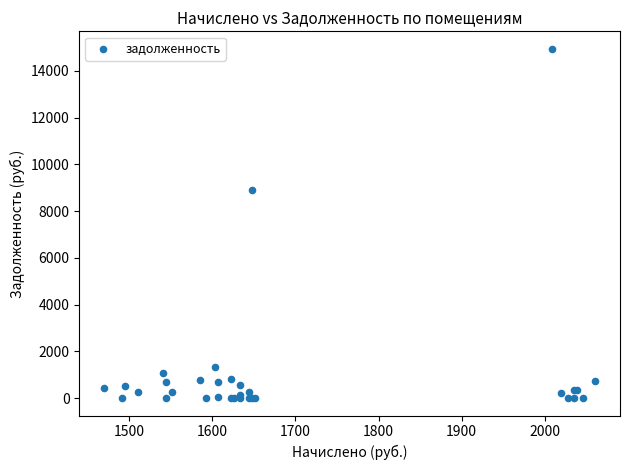

What Y value in the scatter plot is closest to 7472?

8884.1